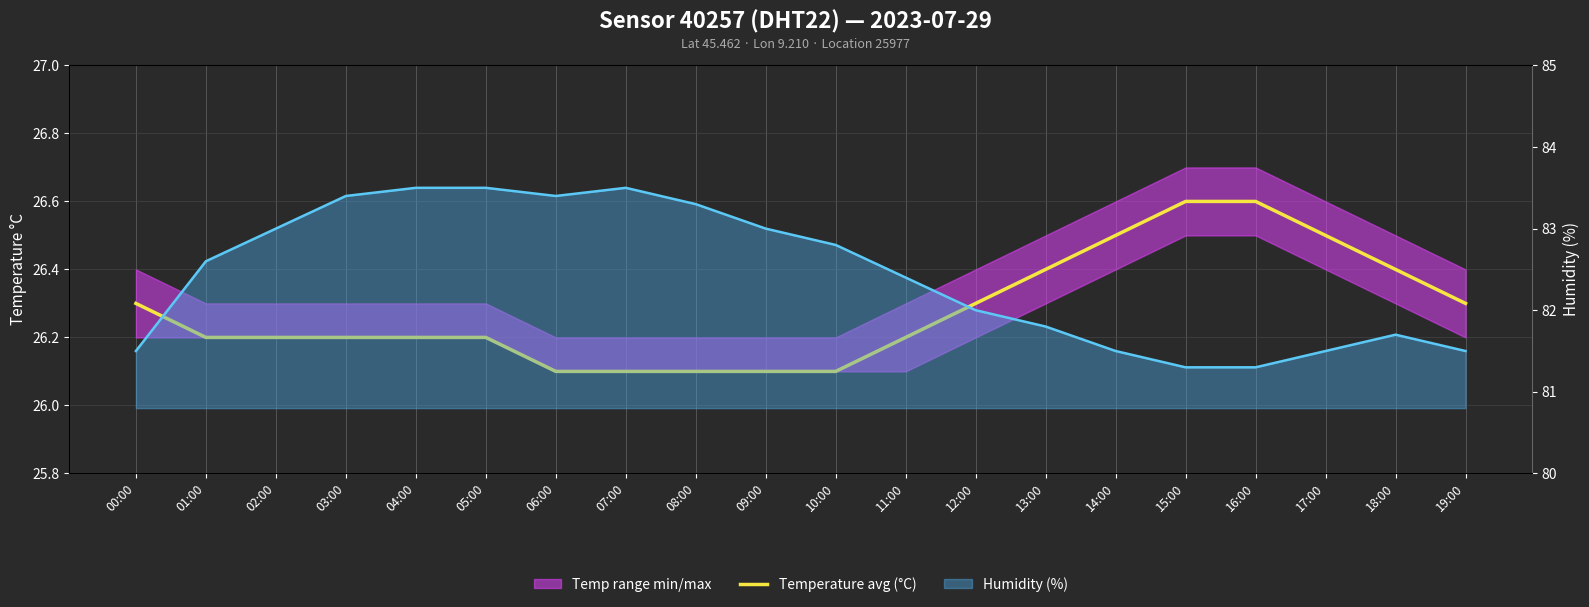

What is the sum of all values?

525.6